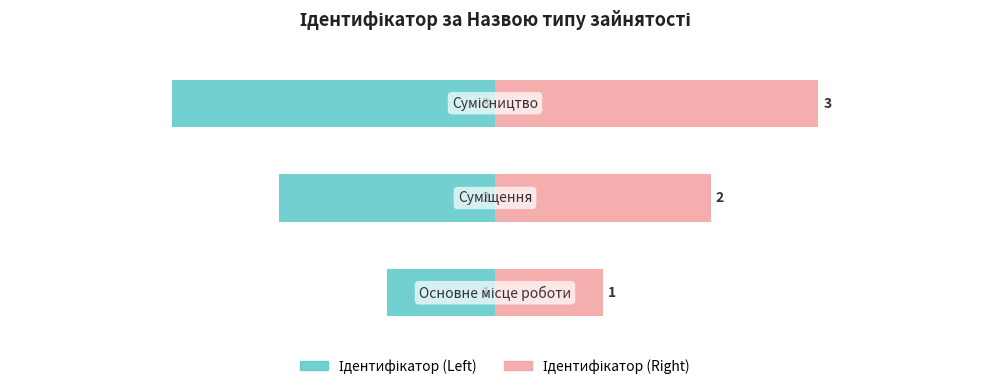

At how many categories does at least one series exceed -2?

3